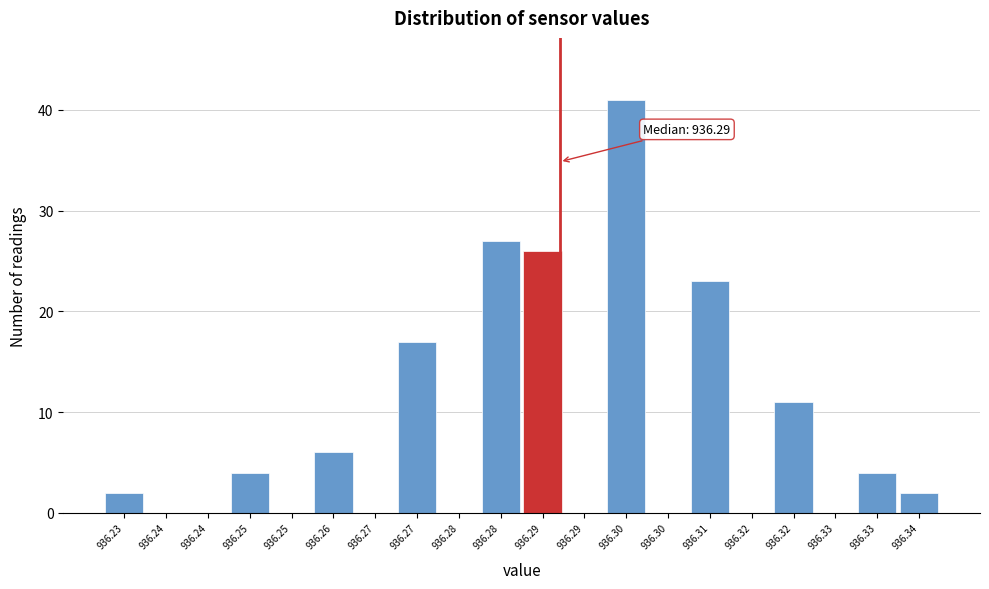

Count the number of categories in the chart.

20